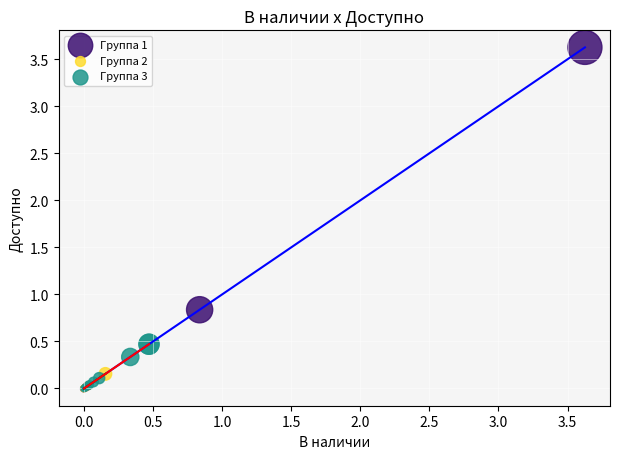

Which series reaches the maximum Y coordinate?

Группа 1